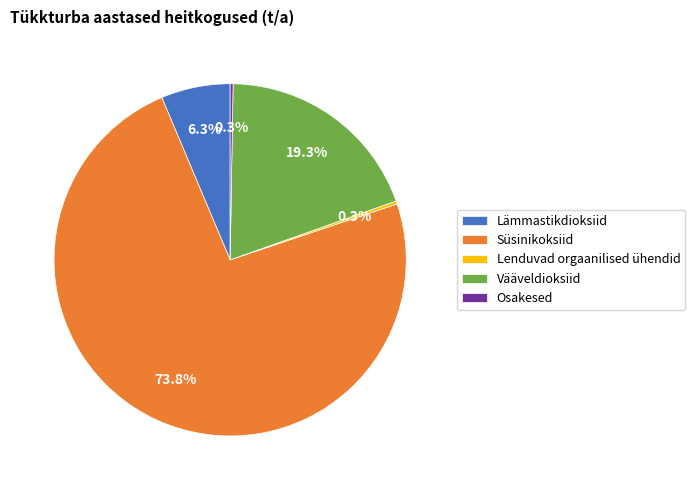

Which slice is the largest?

Süsinikoksiid